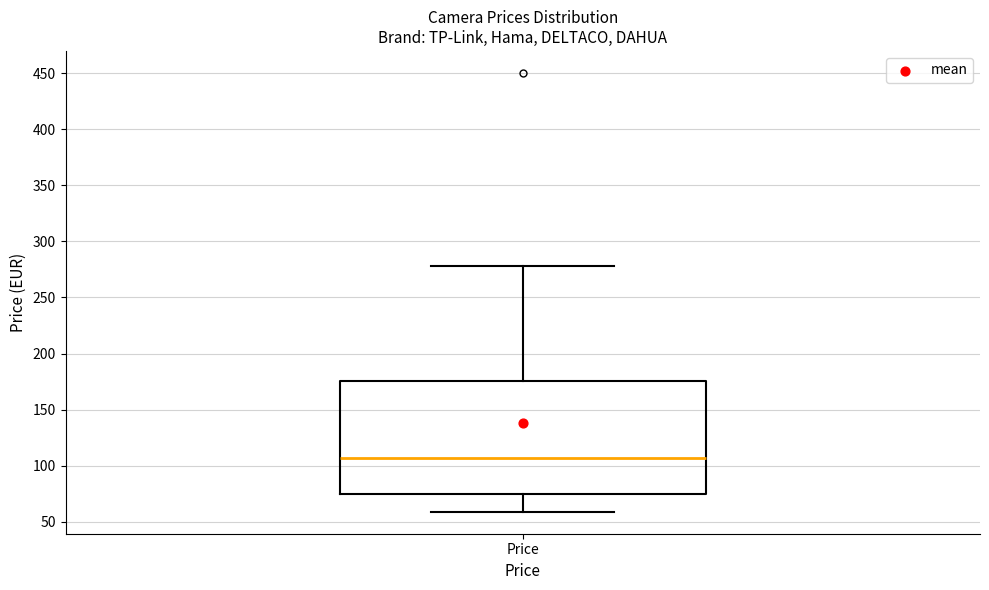

Where is the upper edge of the box for Price on the y-axis? The values are not printed on the chart, so give them approximately, as read against the axis.

175